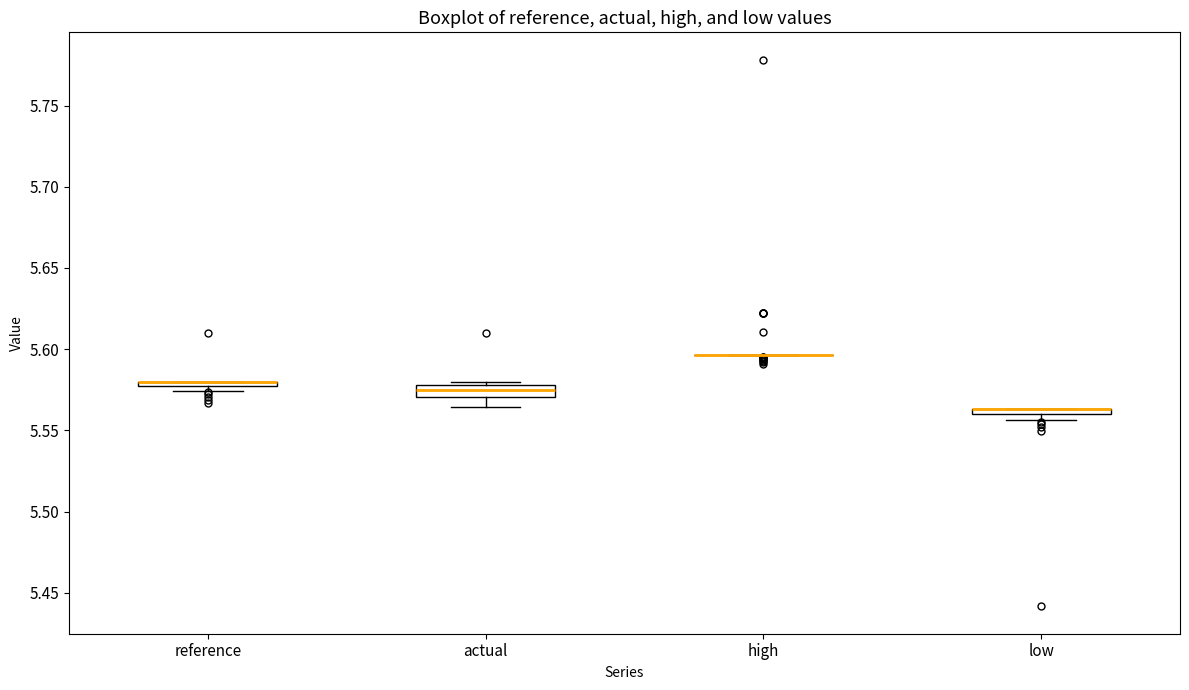

Where is the lower edge of the box for reference on the y-axis? The values are not printed on the chart, so give them approximately, as read against the axis.

5.575